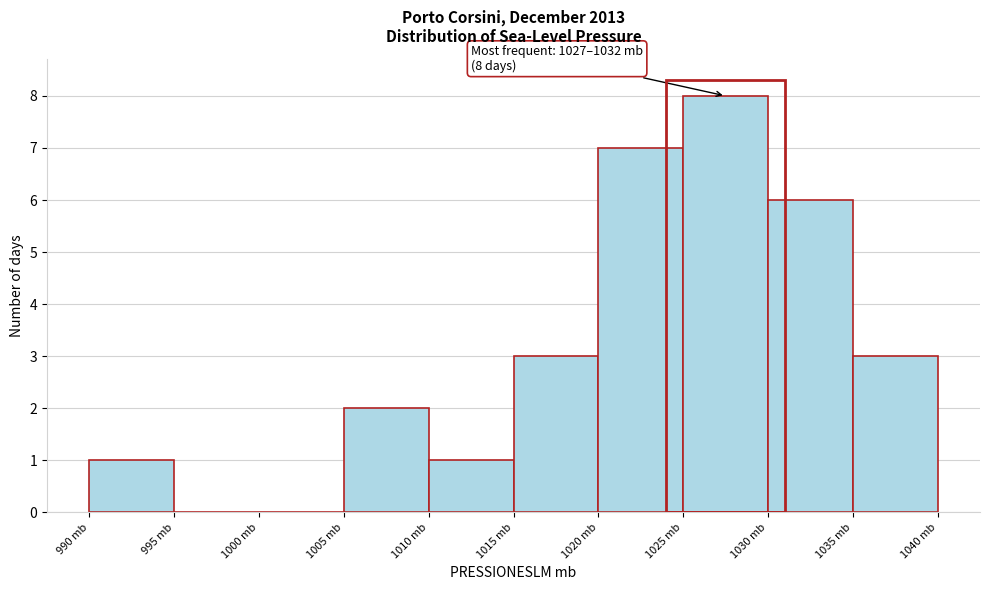

Which range on the x-axis has the tallest bar?

1025 to 1030